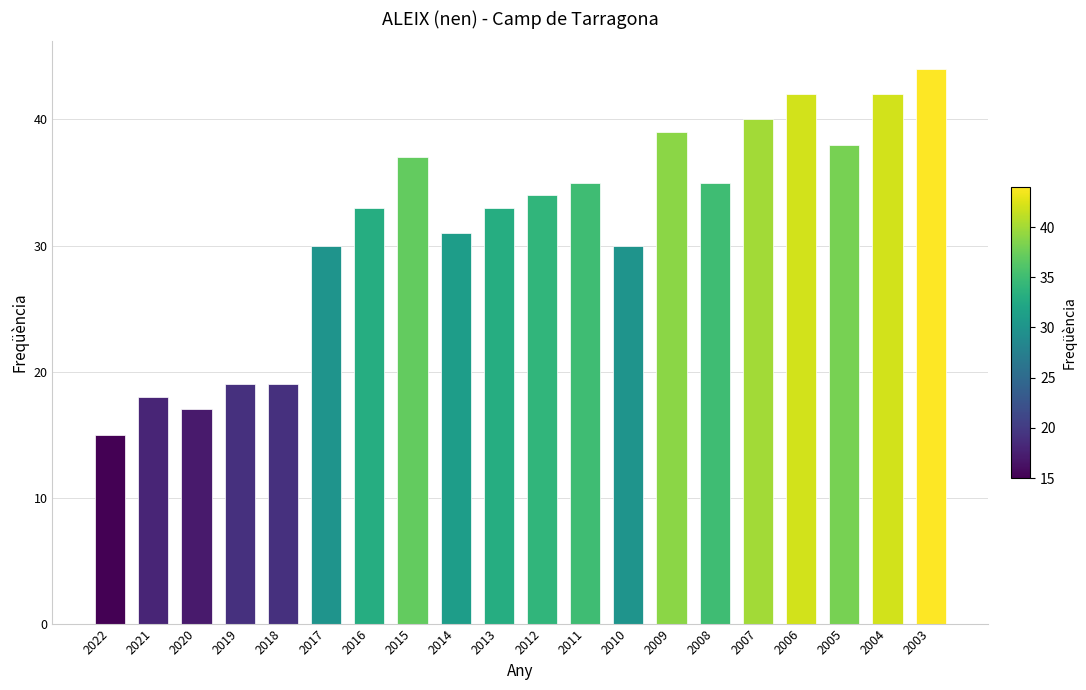

What is the greatest value displayed?

44